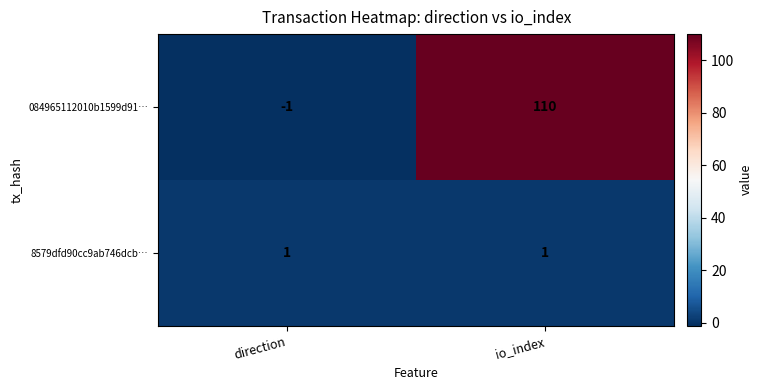

Rank the series by their maximum value, from highest to lowest.

084965112010b1599d91…, 8579dfd90cc9ab746dcb…